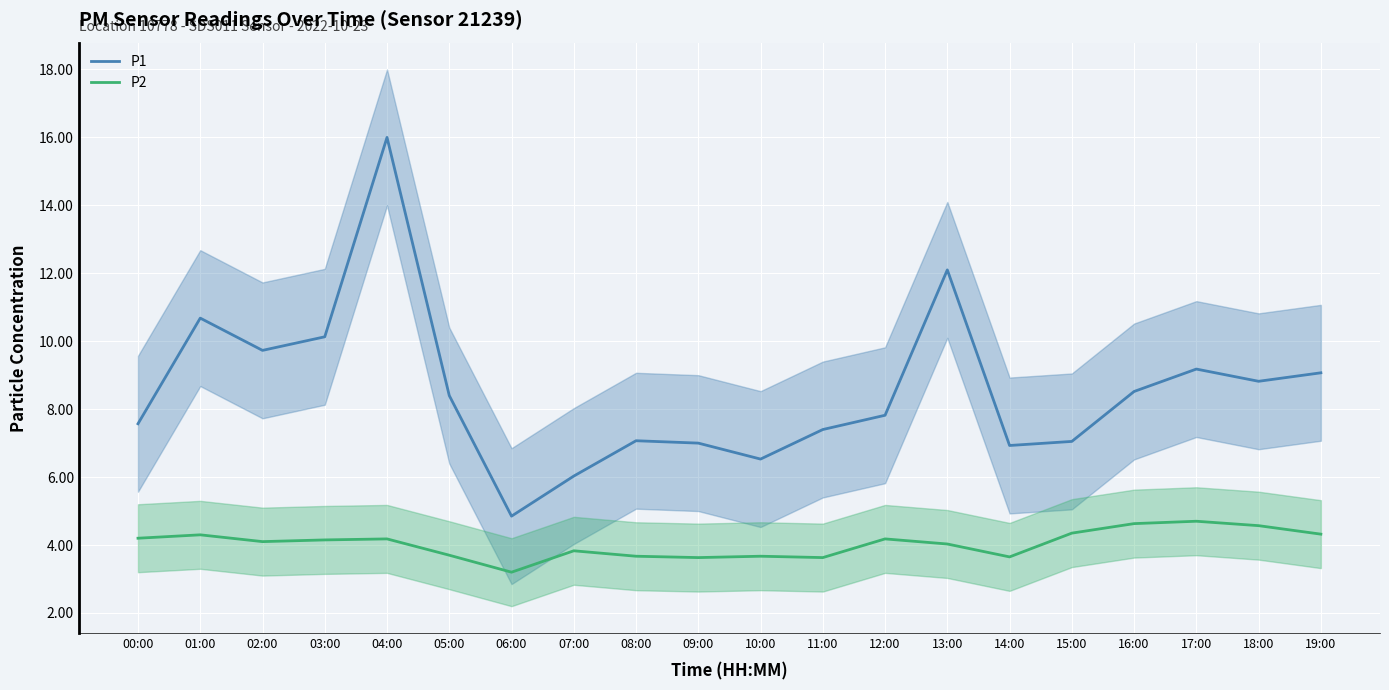

True or false: P1 has a value of 8.4 at 05:00.

True